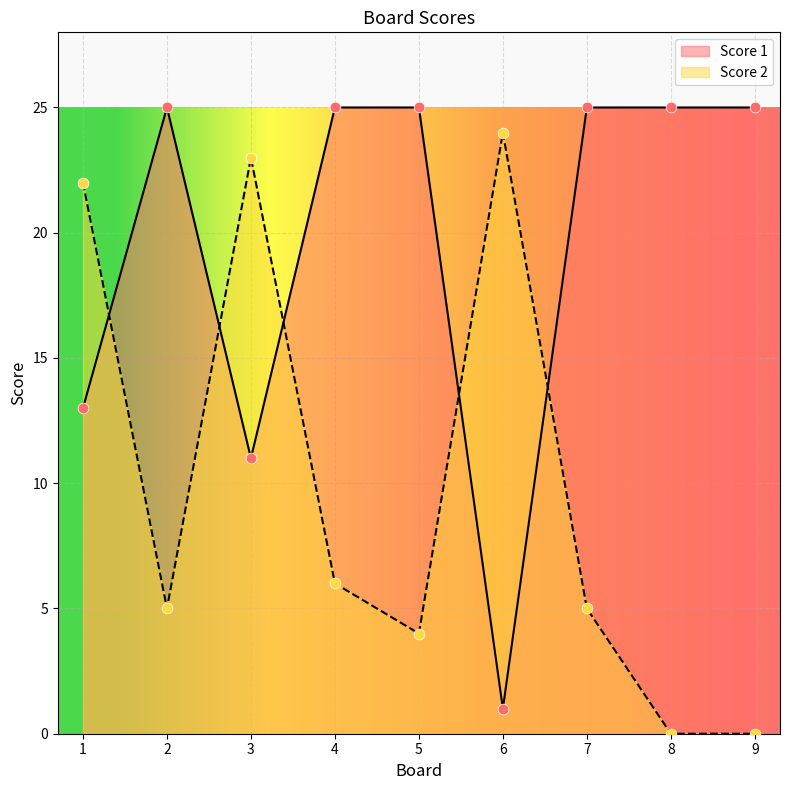

Which series has the largest Y range (max minus min)?

Score 2